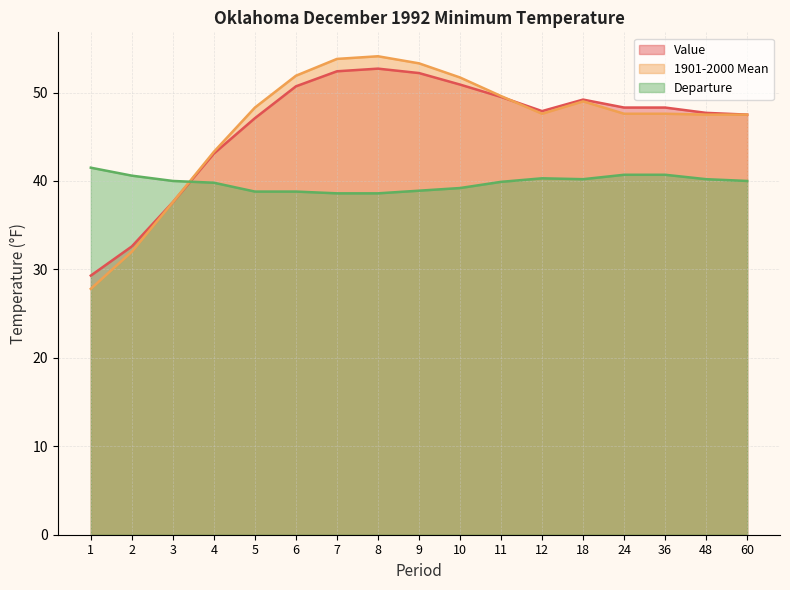

Reading left to right, transcribe all the data shown in this chart.

Value: 29.3	32.6	37.6	43.1	47.1	50.7	52.4	52.7	52.2	50.9	49.5	47.9	49.2	48.3	48.3	47.7	47.5
1901-2000 Mean: 27.8	32.0	37.6	43.3	48.3	51.9	53.8	54.1	53.3	51.7	49.6	47.6	49.0	47.6	47.6	47.5	47.5
Departure: 41.5	40.6	40.0	39.8	38.8	38.8	38.6	38.6	38.9	39.2	39.9	40.3	40.2	40.7	40.7	40.2	40.0